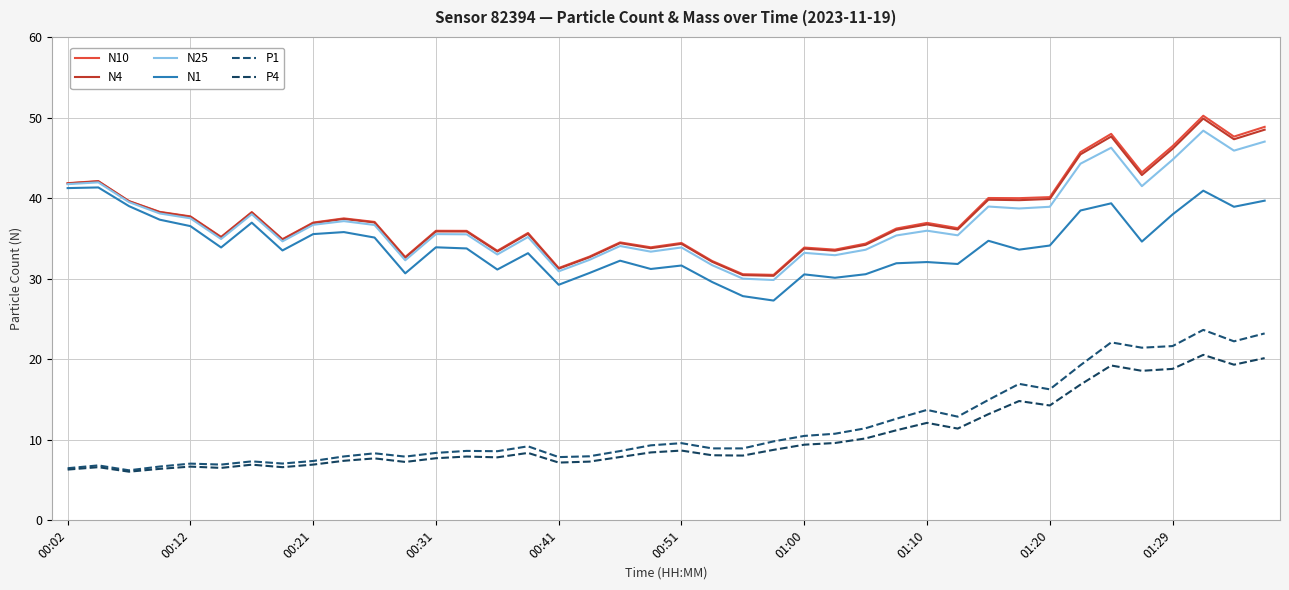

How many interior local peaks does the P1 series have?

11